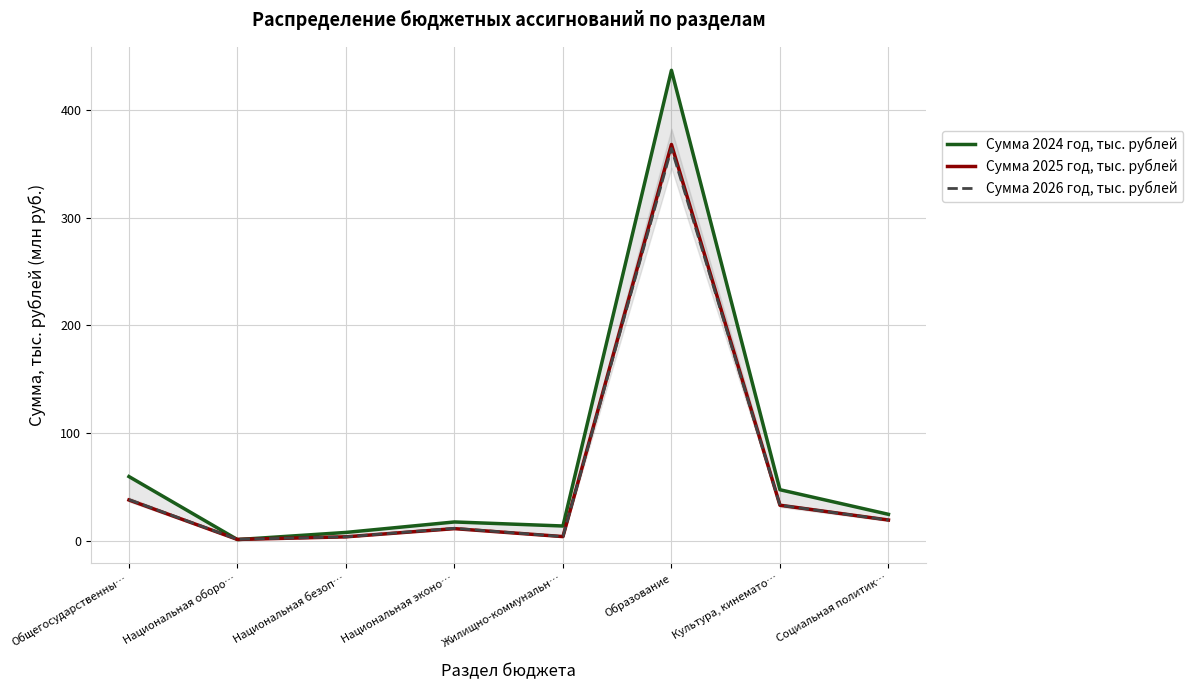

What is the label of the 8th point from the left?

Социальная политик…